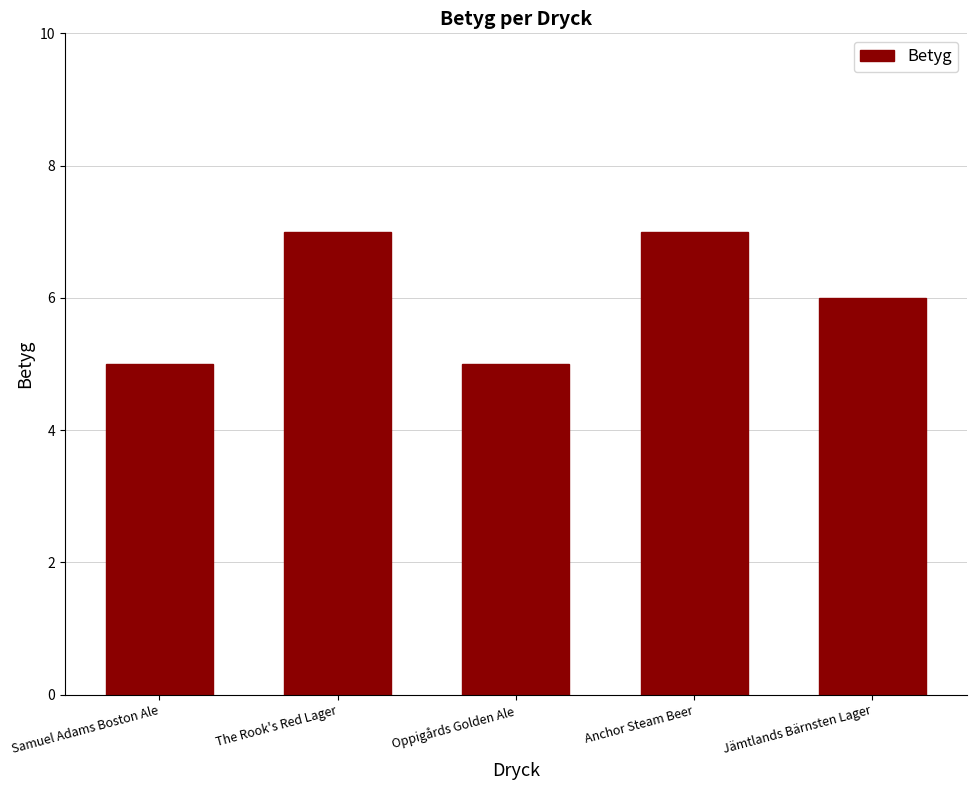

The value at Anchor Steam Beer is 9. True or false?

False